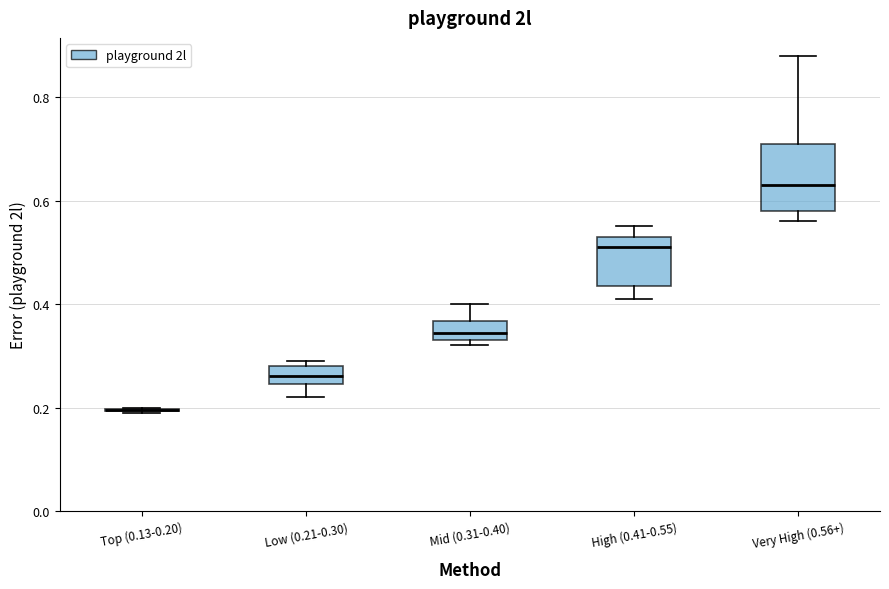

Reading left to right, transcribe this box plot: for each box, give where its median line is, the range the box spans, and where its two whiskers end, as read against the y-axis. The values are not printed on the chart, so give them approximately, as read against the axis.

Top (0.13-0.20): box collapsed to a line at 0.20, whiskers 0.20 to 0.20
Low (0.21-0.30): median 0.26, box 0.24 to 0.28, whiskers 0.22 to 0.30
Mid (0.31-0.40): median 0.34 (inside the box), box 0.34 to 0.36, whiskers 0.32 to 0.40
High (0.41-0.55): median 0.52, box 0.44 to 0.54, whiskers 0.42 to 0.56
Very High (0.56+): median 0.64, box 0.58 to 0.72, whiskers 0.56 to 0.88